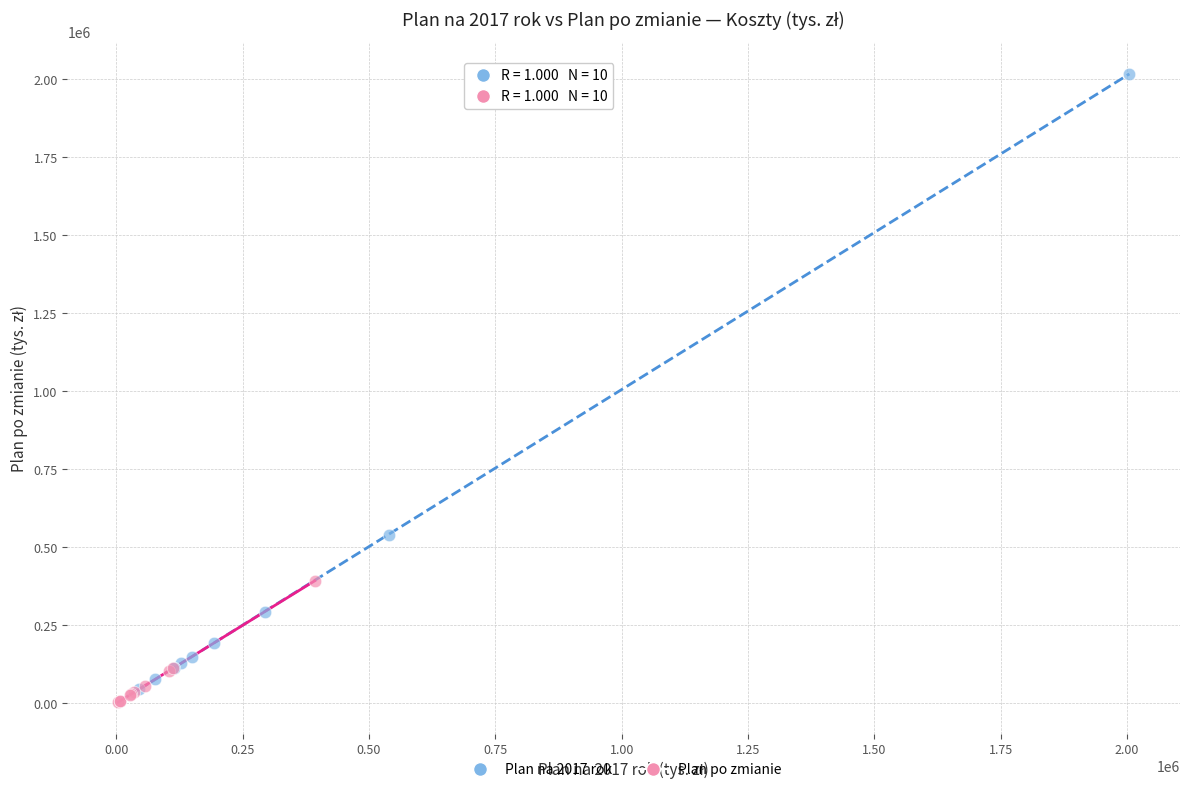

What are all the series names shown in the legend?

Plan na 2017 rok, Plan po zmianie